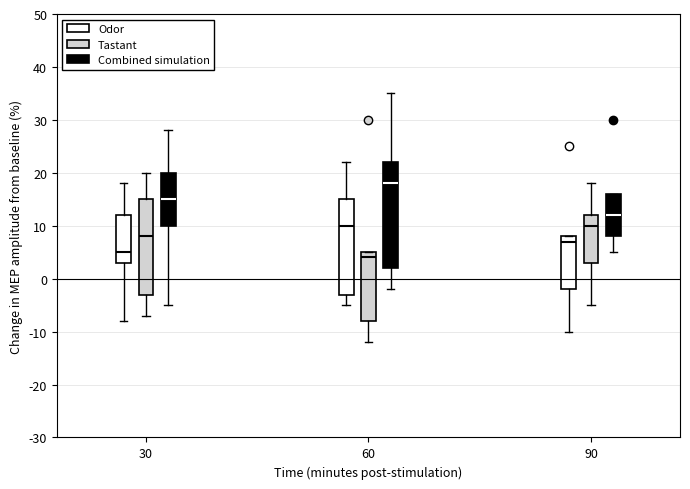

Comparing the boxes themselves (not the whiskers), which one is the tallest?

60 (Combined simulation)